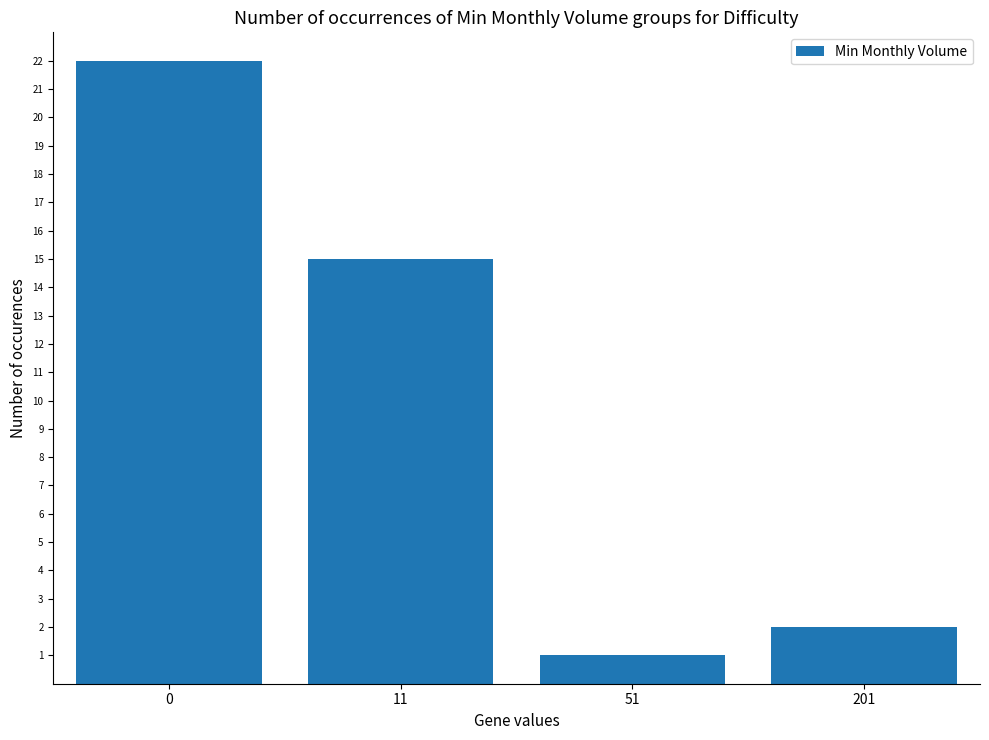

How many values are below 15?

2